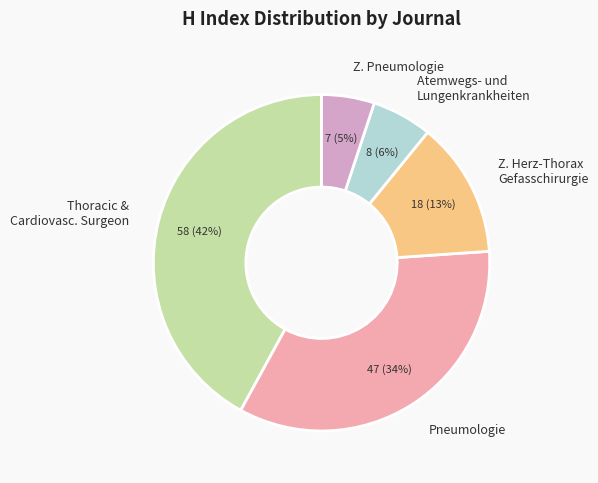

Combined, do Thoracic & Cardiovasc. Surgeon and Atemwegs- und Lungenkrankheiten account for over 50%?

No